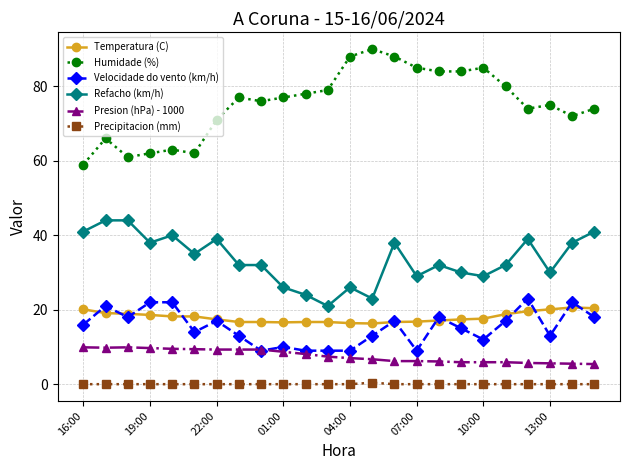

What is the maximum value for Presion (hPa) - 1000?

9.9